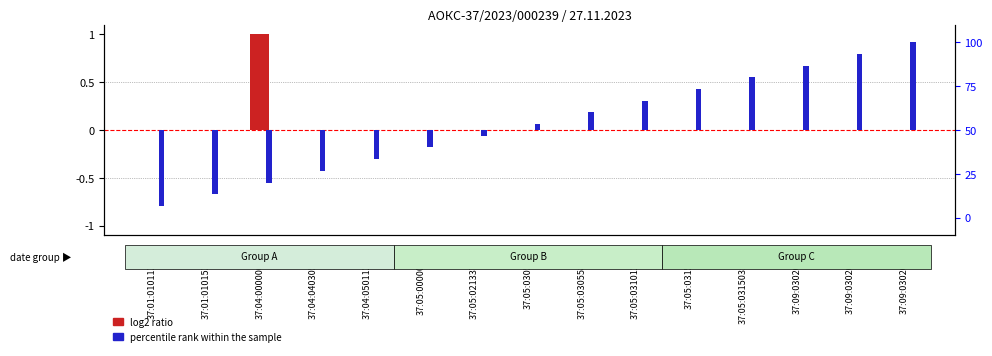

The value of percentile rank within the sample at 37:05:031503:1157 is 16.2. True or false?

False